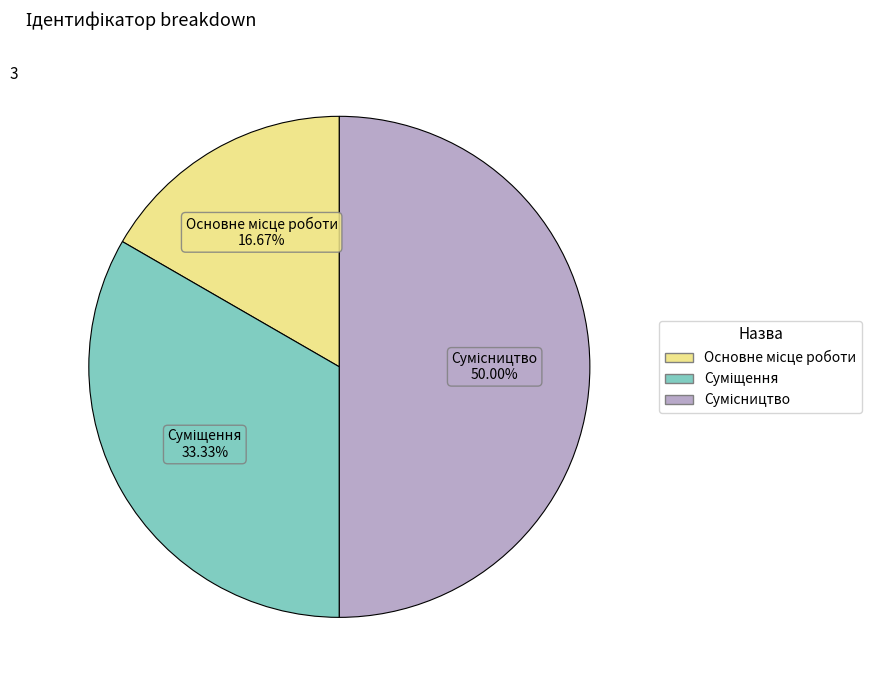

Is it true that Основне місце роботи is 2% of the pie?

False